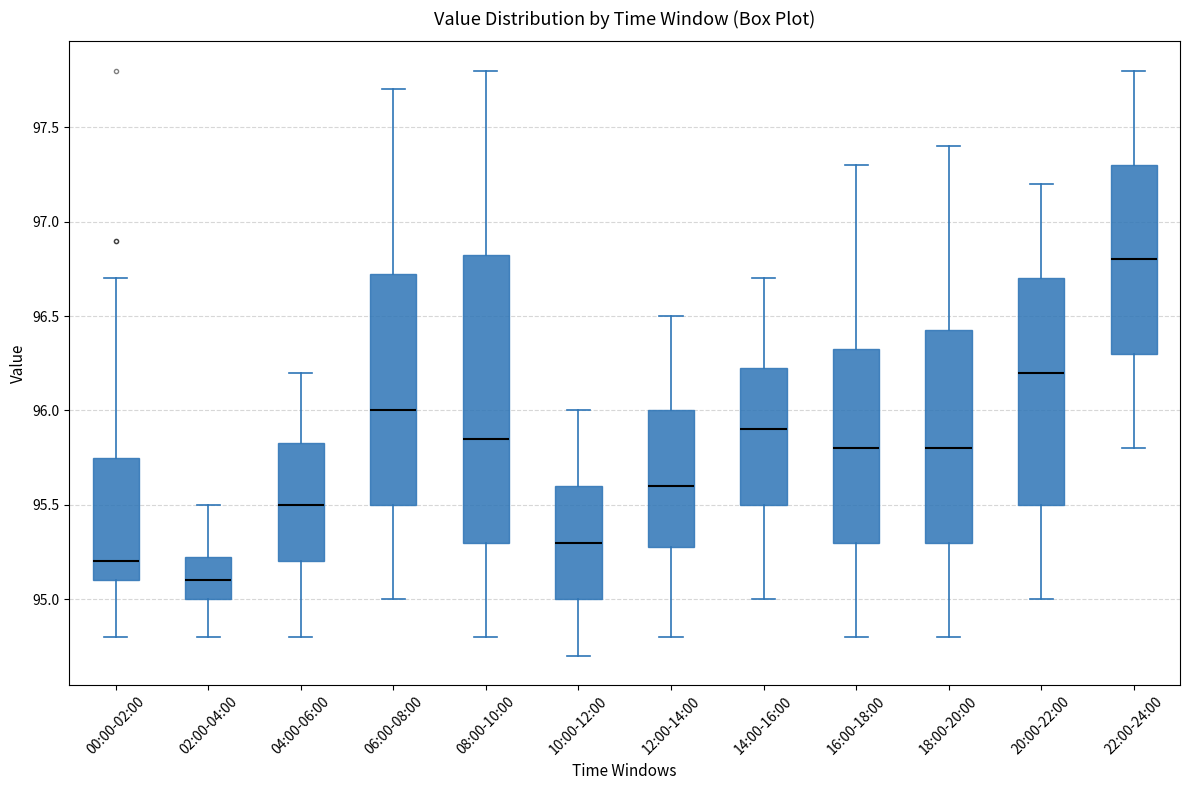

Reading left to right, transcribe this box plot: for each box, give where its median line is, the range the box spans, and where its two whiskers end, as read against the y-axis. The values are not printed on the chart, so give them approximately, as read against the axis.

00:00-02:00: median 95.20, box 95.10 to 95.75, whiskers 94.80 to 96.70
02:00-04:00: median 95.10, box 95.00 to 95.25, whiskers 94.80 to 95.50
04:00-06:00: median 95.50, box 95.20 to 95.85, whiskers 94.80 to 96.20
06:00-08:00: median 96.00, box 95.50 to 96.75, whiskers 95.00 to 97.70
08:00-10:00: median 95.85, box 95.30 to 96.85, whiskers 94.80 to 97.80
10:00-12:00: median 95.30, box 95.00 to 95.60, whiskers 94.70 to 96.00
12:00-14:00: median 95.60, box 95.30 to 96.00, whiskers 94.80 to 96.50
14:00-16:00: median 95.90, box 95.50 to 96.25, whiskers 95.00 to 96.70
16:00-18:00: median 95.80, box 95.30 to 96.35, whiskers 94.80 to 97.30
18:00-20:00: median 95.80, box 95.30 to 96.45, whiskers 94.80 to 97.40
20:00-22:00: median 96.20, box 95.50 to 96.70, whiskers 95.00 to 97.20
22:00-24:00: median 96.80, box 96.30 to 97.30, whiskers 95.80 to 97.80